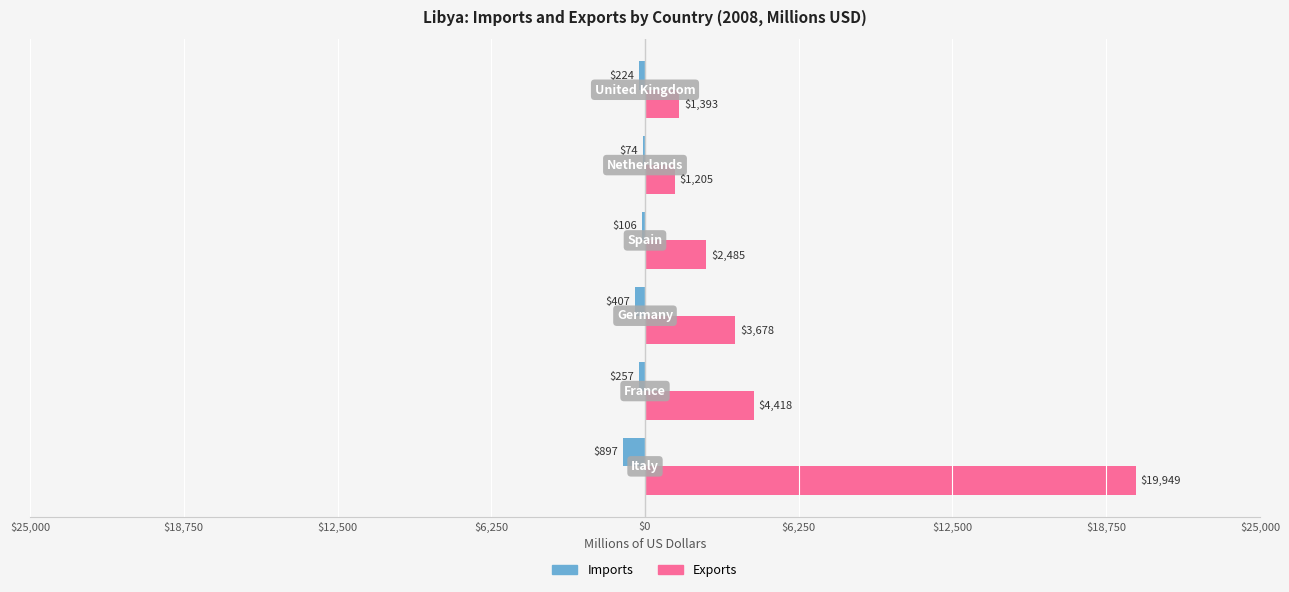

What are all the series names shown in the legend?

Imports, Exports